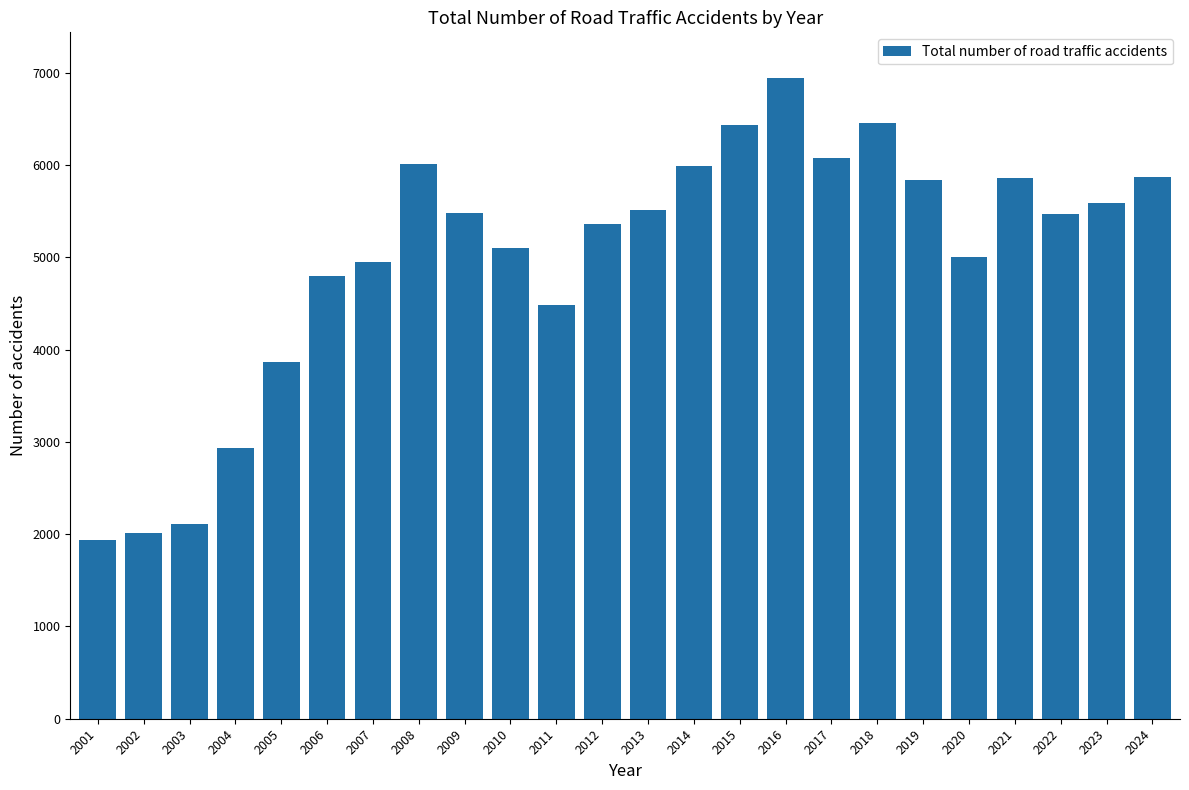

What is the difference between the maximum and second lowest values?

4928